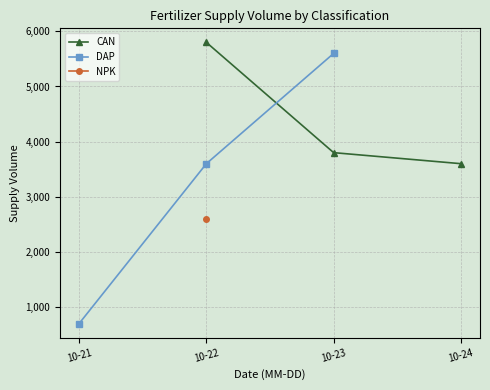

List the labels in order of DAP value, largest first.

10-23, 10-22, 10-21